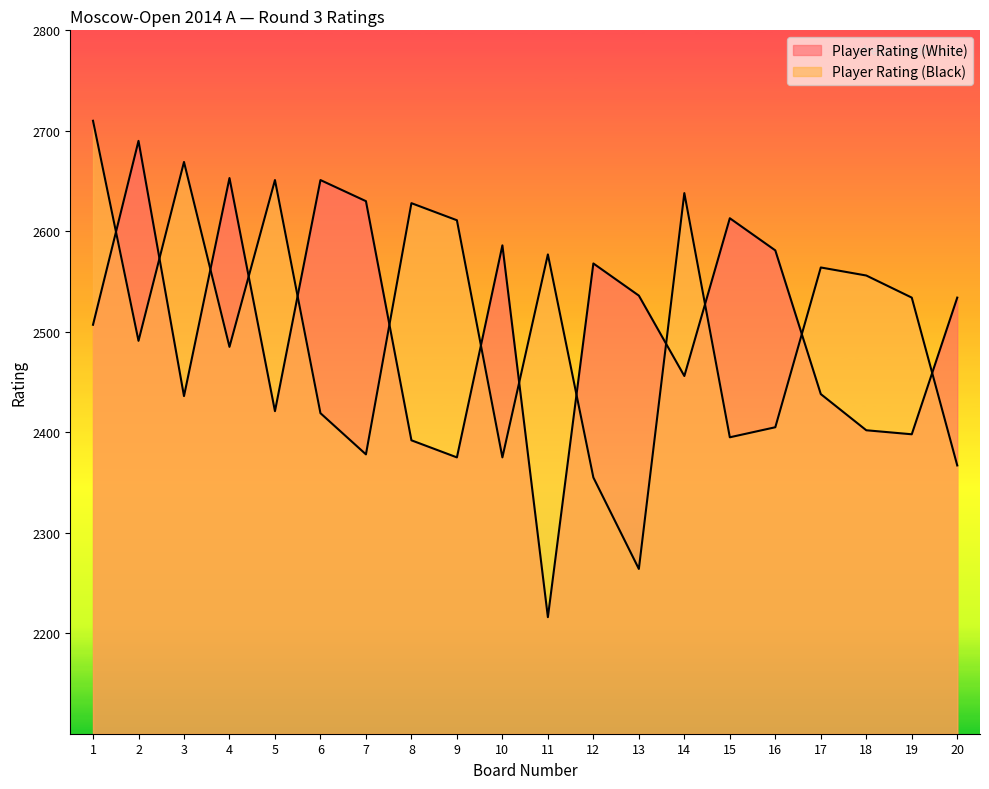

Which label corresponds to the largest value in the chart?

1